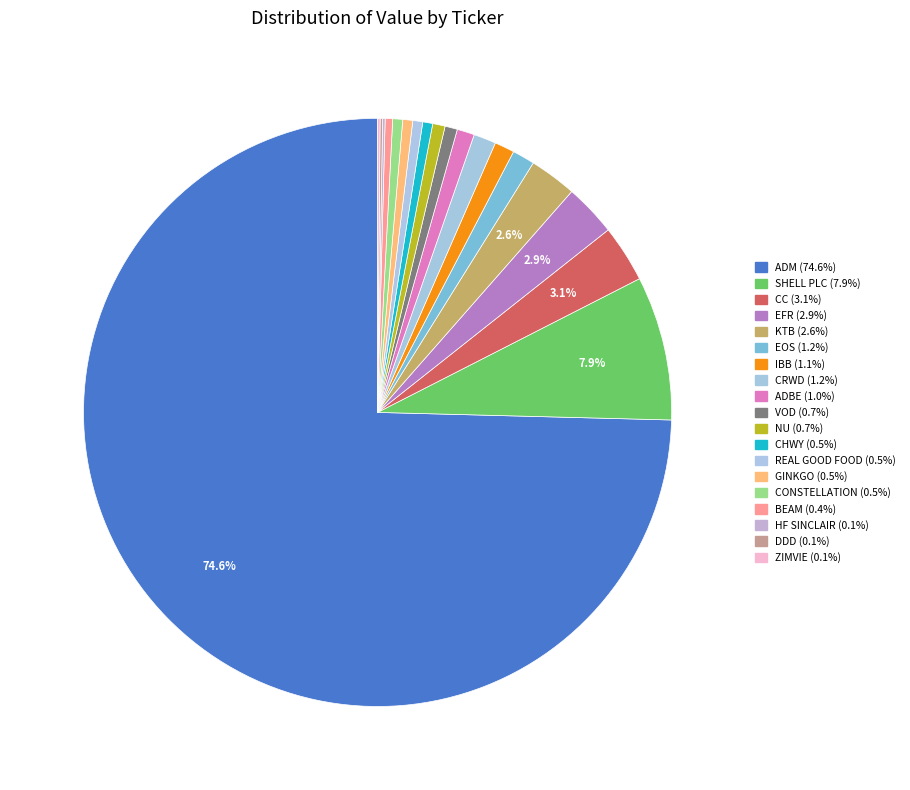

What is the change in value from ADM to HF SINCLAIR?

-545000